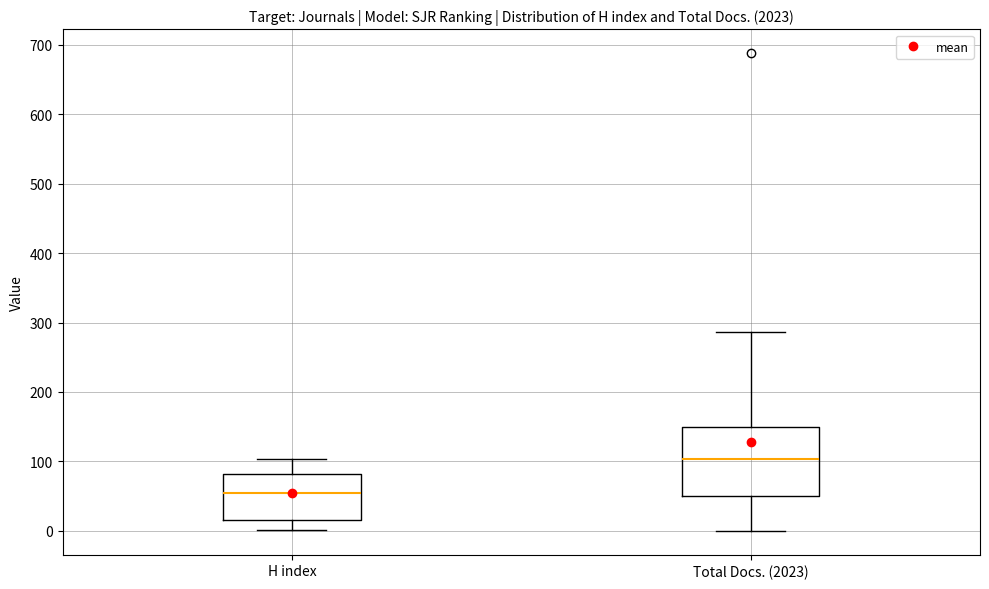

Where does the median line of the box for H index sit on the y-axis? The values are not printed on the chart, so give them approximately, as read against the axis.

60